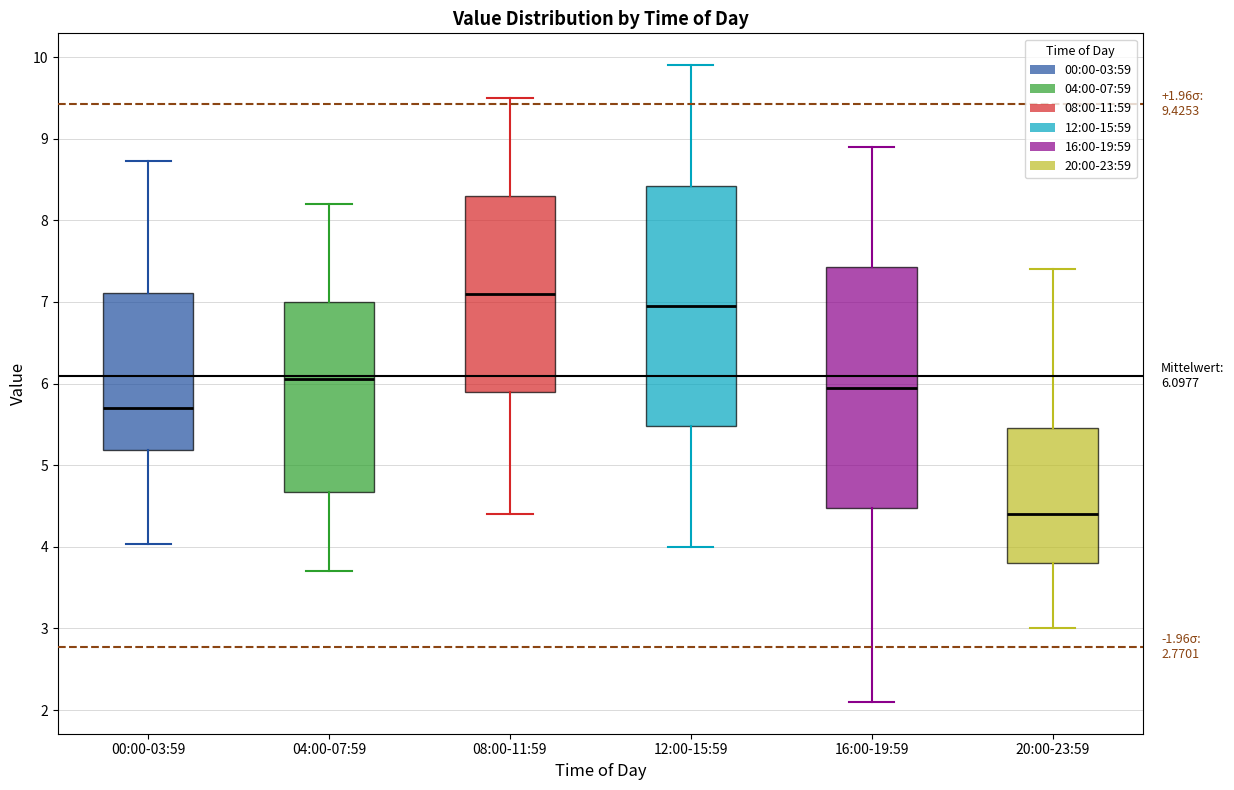

Which box's median line is the lowest?

20:00-23:59